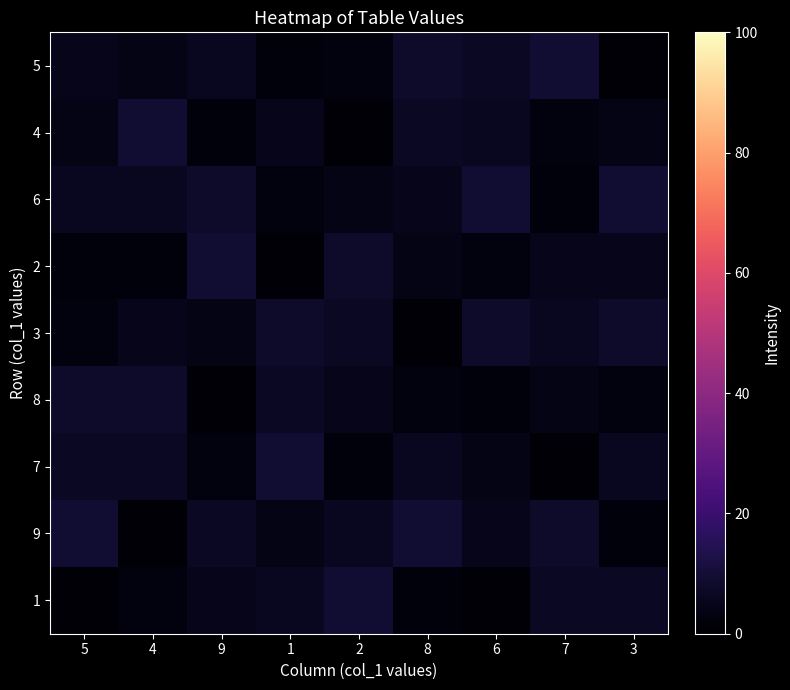

What is the difference between the highest and lowest values at 1?

8